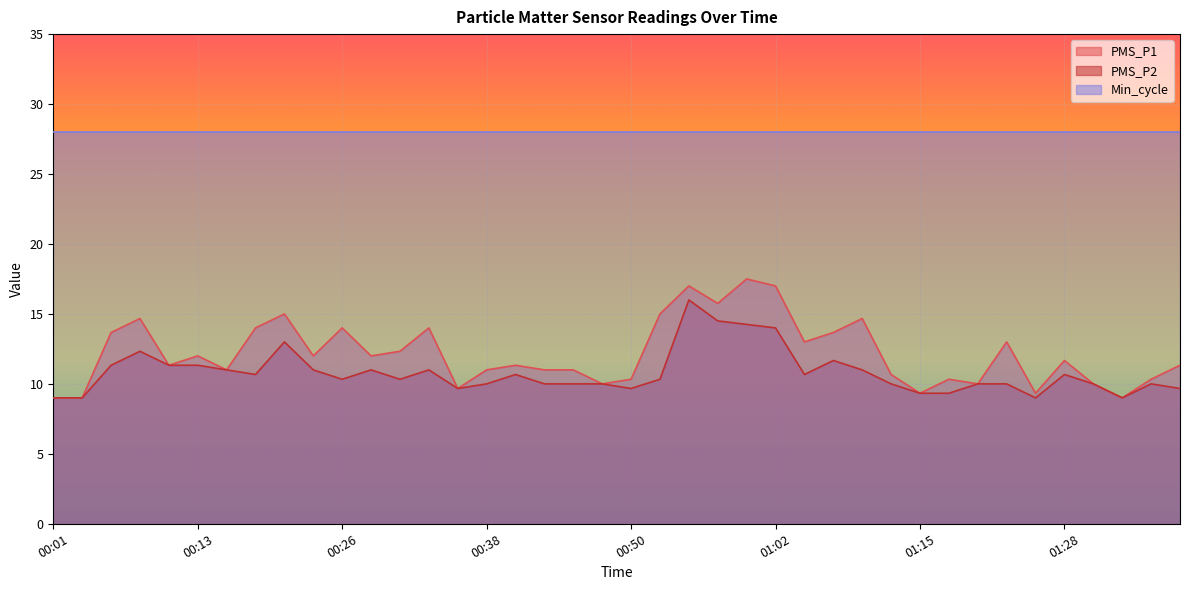

Reading left to right, what are all the values shown in this chart?

PMS_P1: 9.0	9.0	13.7	14.7	11.3	12.0	11.0	14.0	15.0	12.0	14.0	12.0	12.3	14.0	9.7	11.0	11.3	11.0	11.0	10.0	10.3	15.0	17.0	15.8	17.5	17.0	13.0	13.7	14.7	10.7	9.3	10.3	10.0	13.0	9.3	11.7	10.0	9.0	10.3	11.3
PMS_P2: 9.0	9.0	11.3	12.3	11.3	11.3	11.0	10.7	13.0	11.0	10.3	11.0	10.3	11.0	9.7	10.0	10.7	10.0	10.0	10.0	9.7	10.3	16.0	14.5	14.2	14.0	10.7	11.7	11.0	10.0	9.3	9.3	10.0	10.0	9.0	10.7	10.0	9.0	10.0	9.7